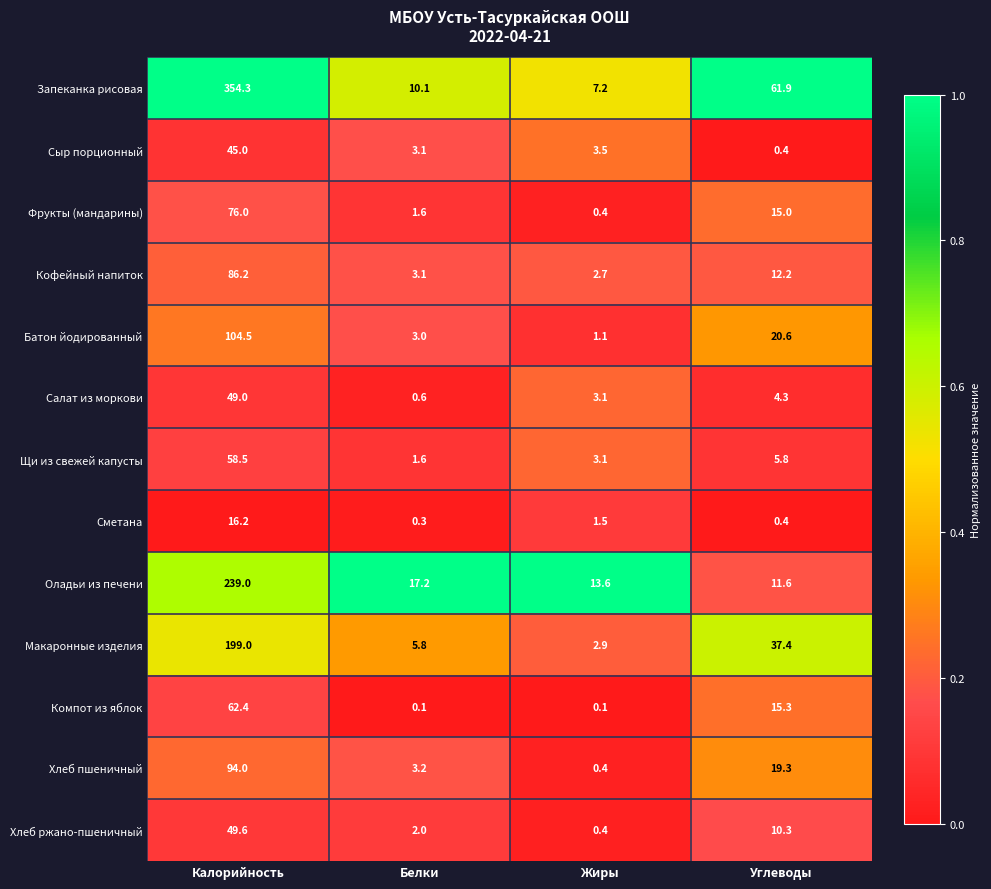

What is the maximum value for Щи из свежей капусты?

58.5